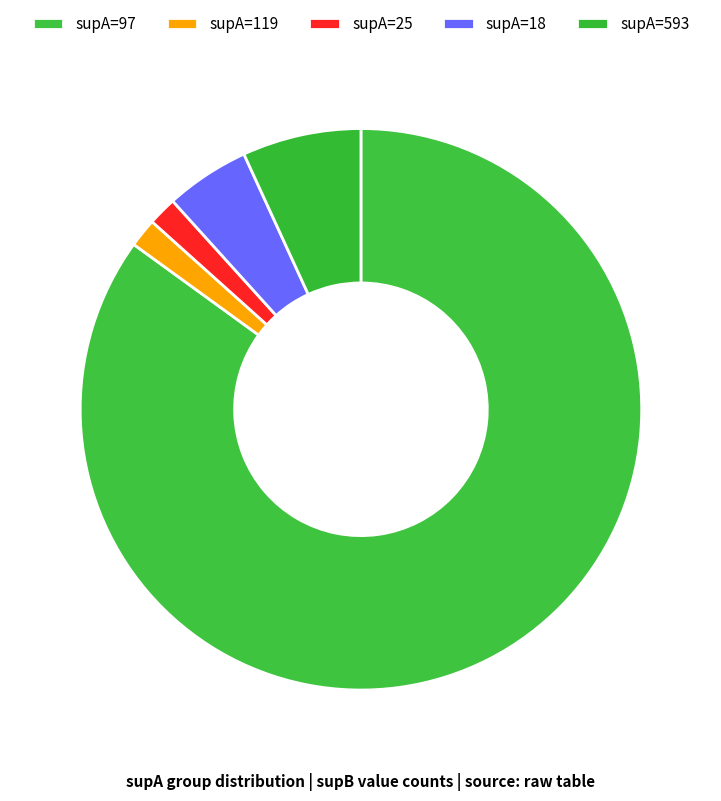

How many slices are in this pie chart?

5